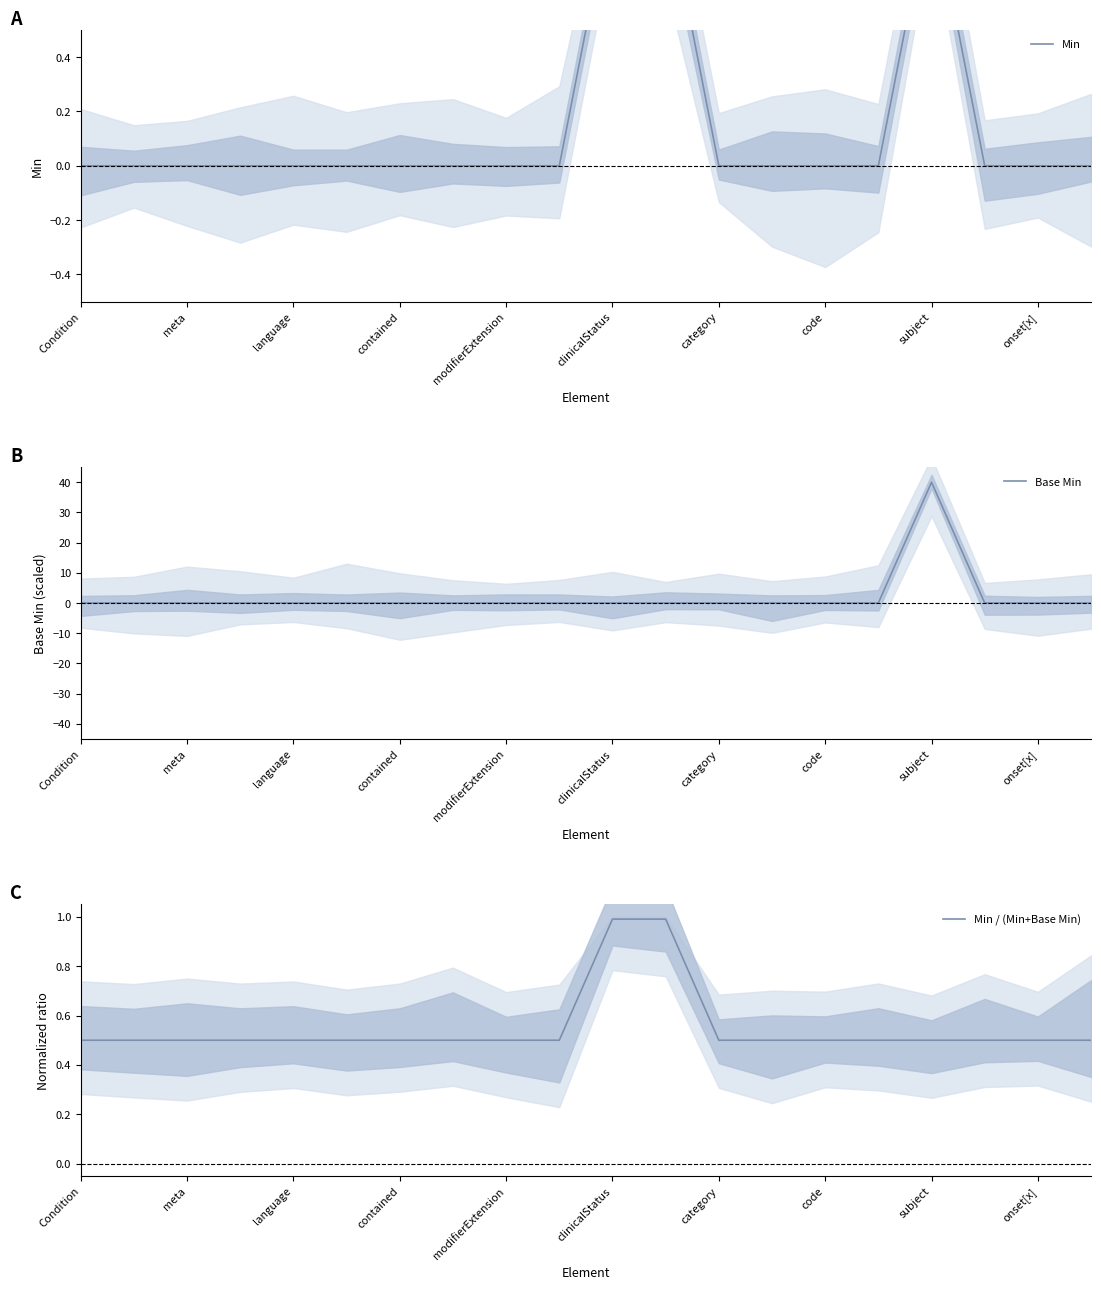

Count the number of categories in the chart.

20